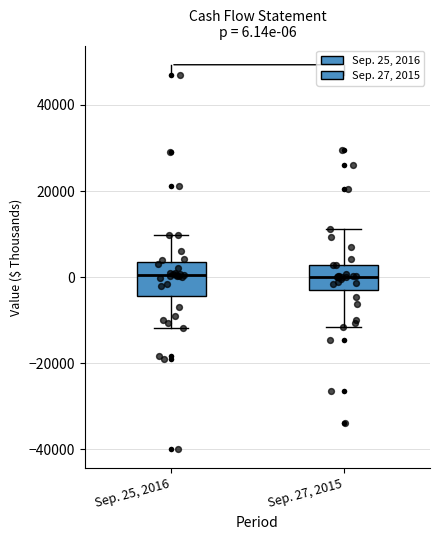

Which box is the tallest, from its lower edge to its upper edge?

Sep. 25, 2016